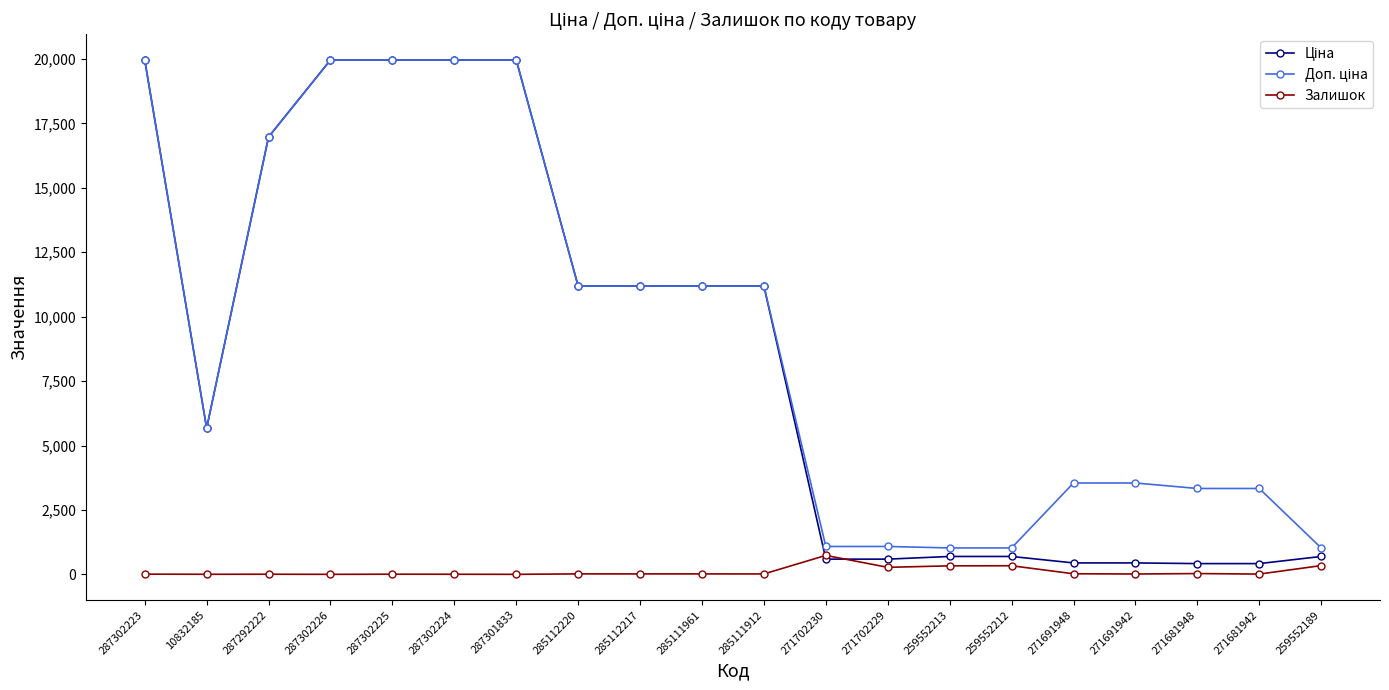

What is the greatest value displayed?

19964.2